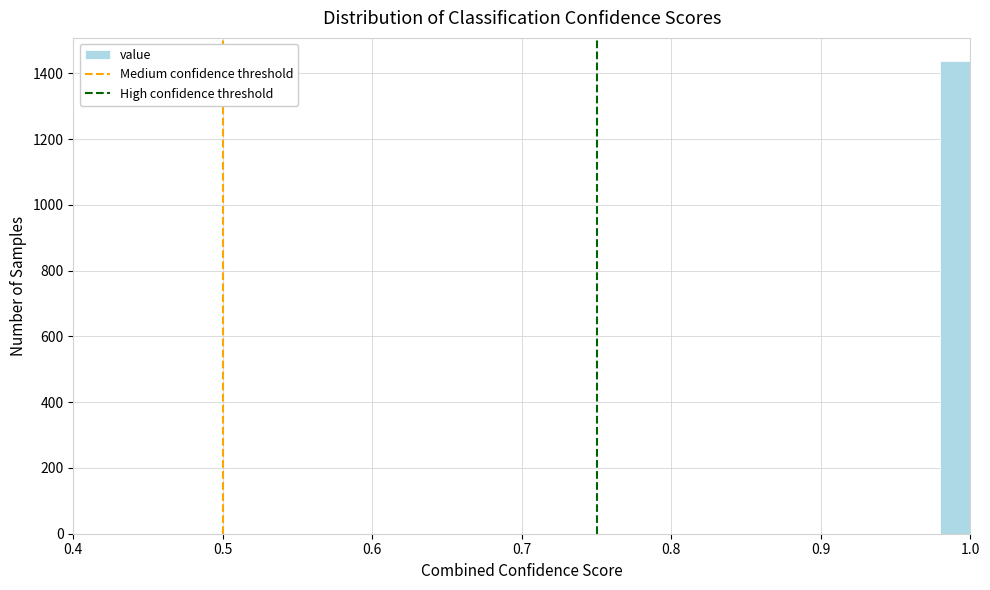

Read against the x-axis, roughly where is the centre of the tallest bar?

0.99